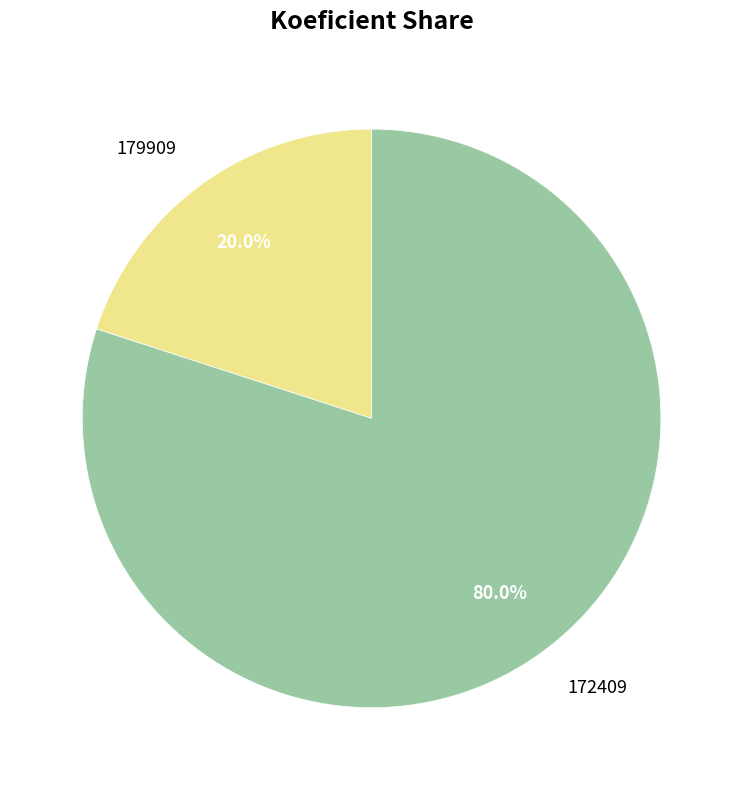

To the nearest percent, what portion does 179909 represent?

20%